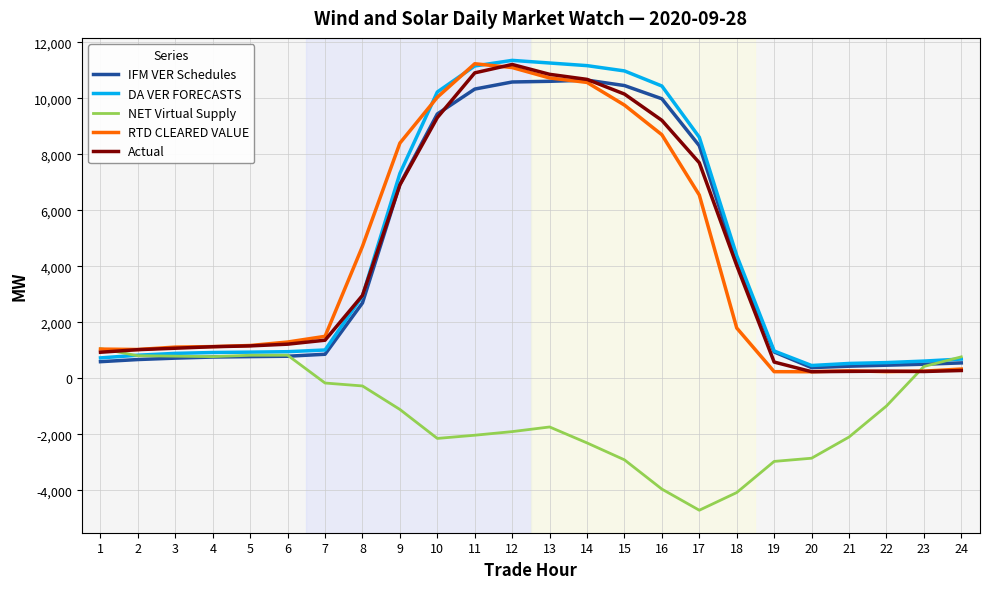

The value of NET Virtual Supply at 18 is -4074.1. True or false?

True